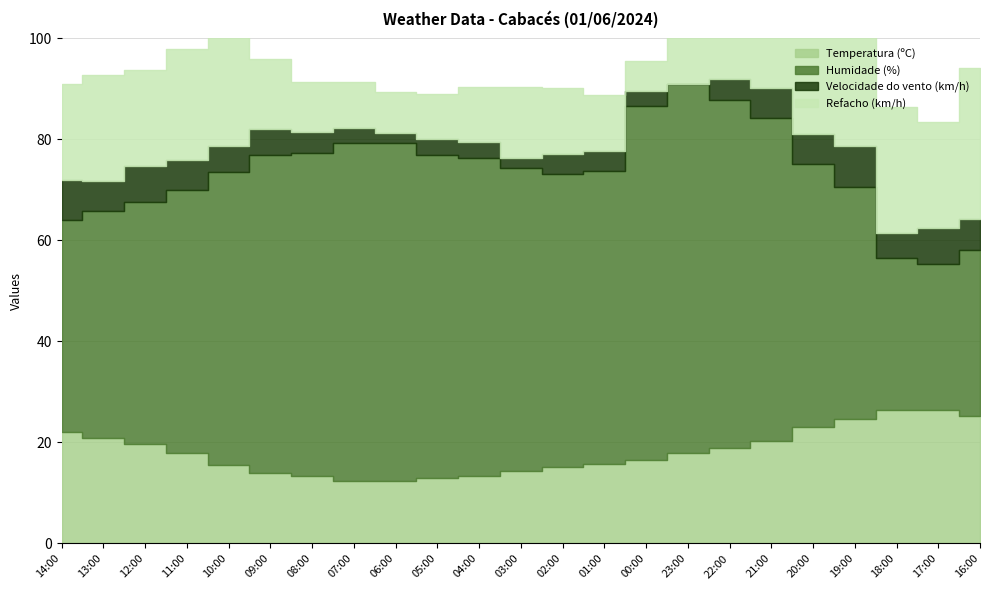

At which label is Velocidade do vento (km/h) closest to 4?

08:00